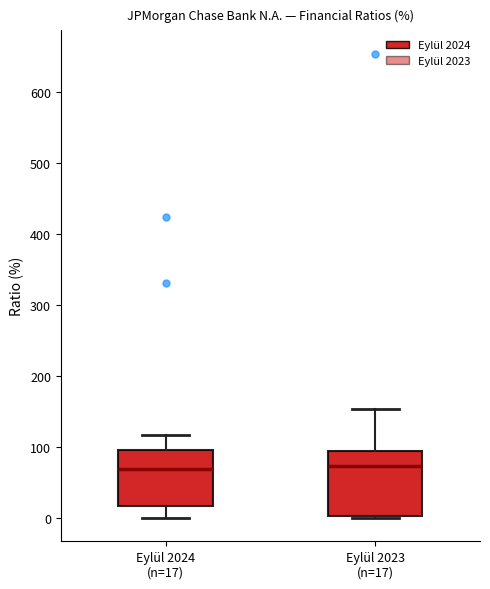

Which box is the tallest, from its lower edge to its upper edge?

Eylül 2023 (n=17)